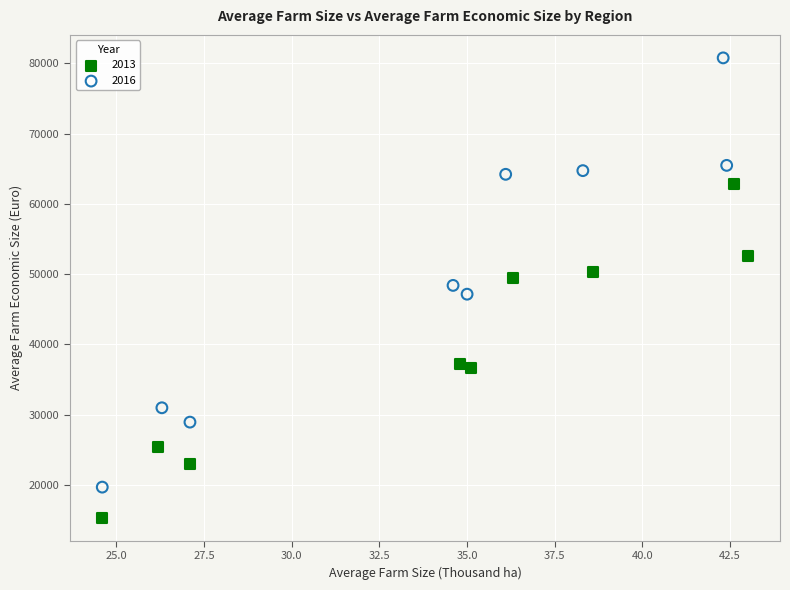

Which series has the widest spread of Y values?

2016